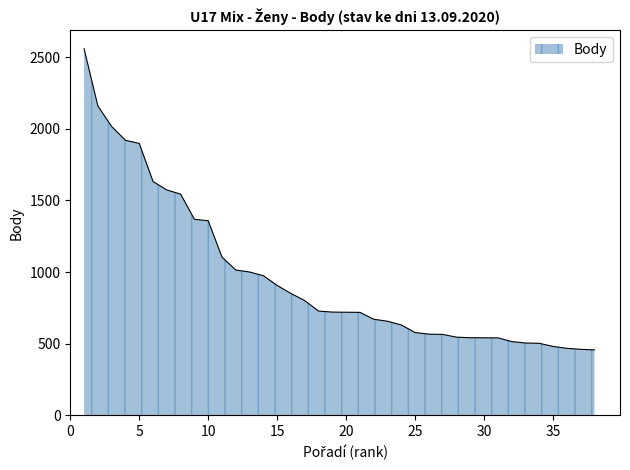

Does the chart have visible grid lines?

No